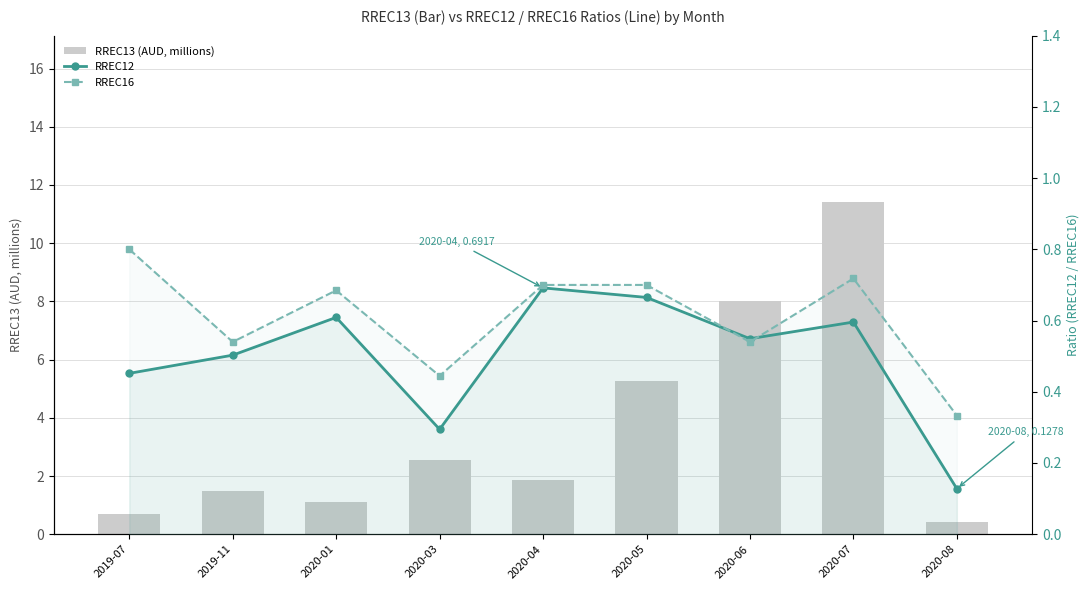

Reading left to right, list all the values displayed in this chart.

RREC13 (AUD, millions): 0.7	1.5	1.1	2.5	1.9	5.3	8.0	11.4	0.4
RREC12: 0.5	0.5	0.6	0.3	0.7	0.7	0.5	0.6	0.1
RREC16: 0.8	0.5	0.7	0.4	0.7	0.7	0.5	0.7	0.3